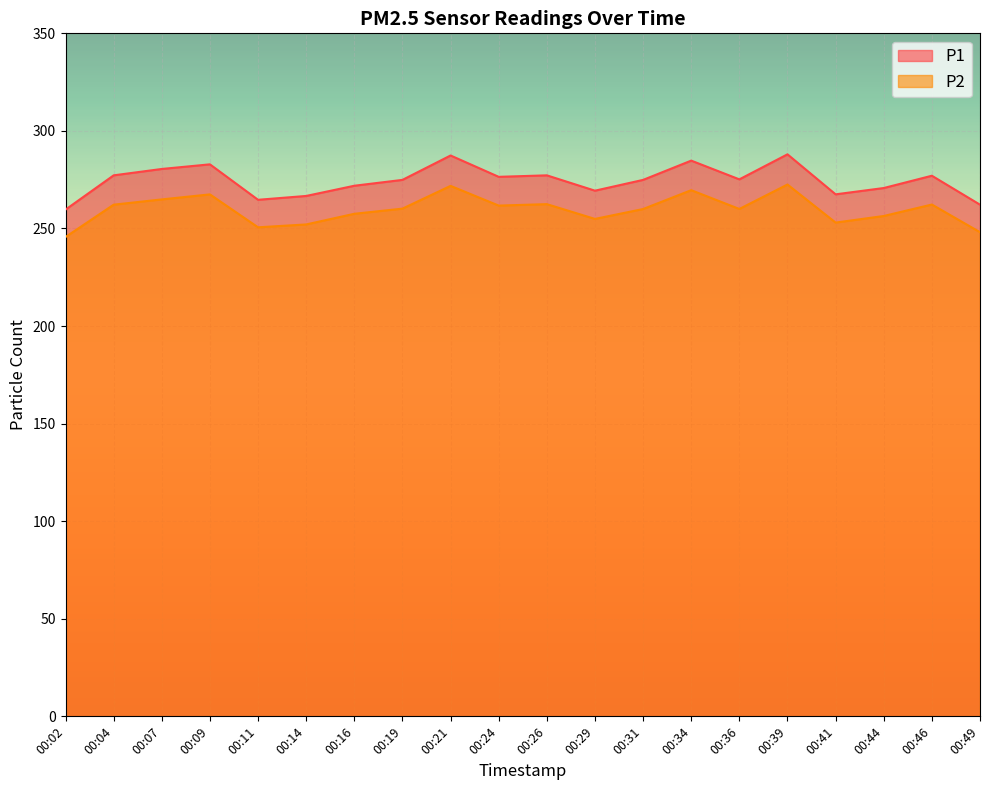

What is the difference between the maximum and minimum values in the P1 series?

28.3